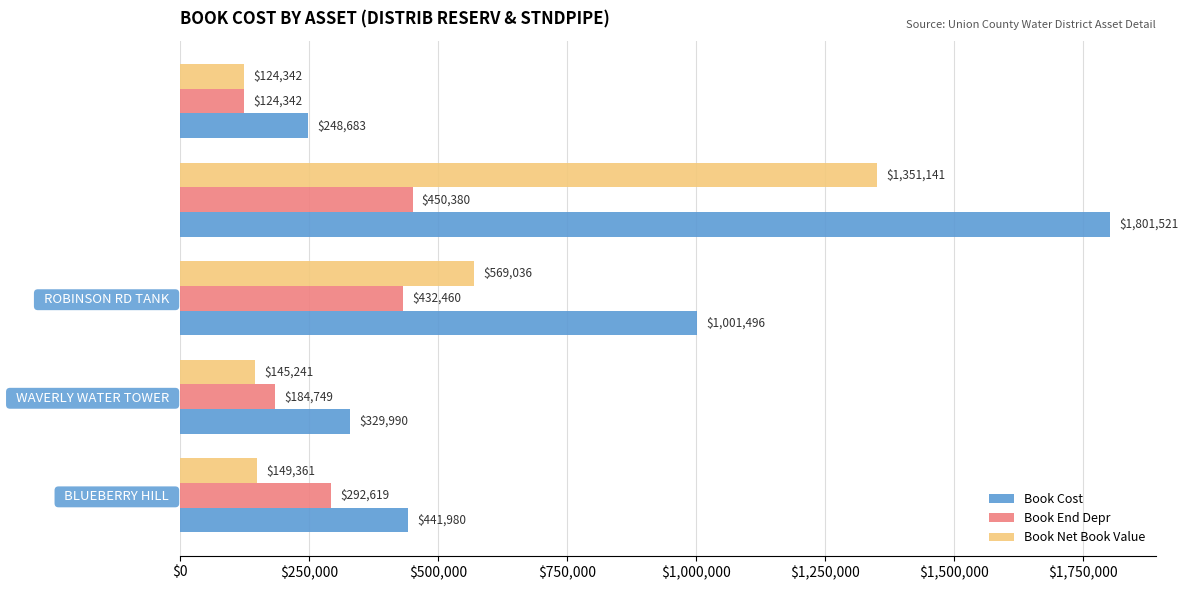

Where is Book End Depr nearest to the value 287360?

  BLUEBERRY HILL  